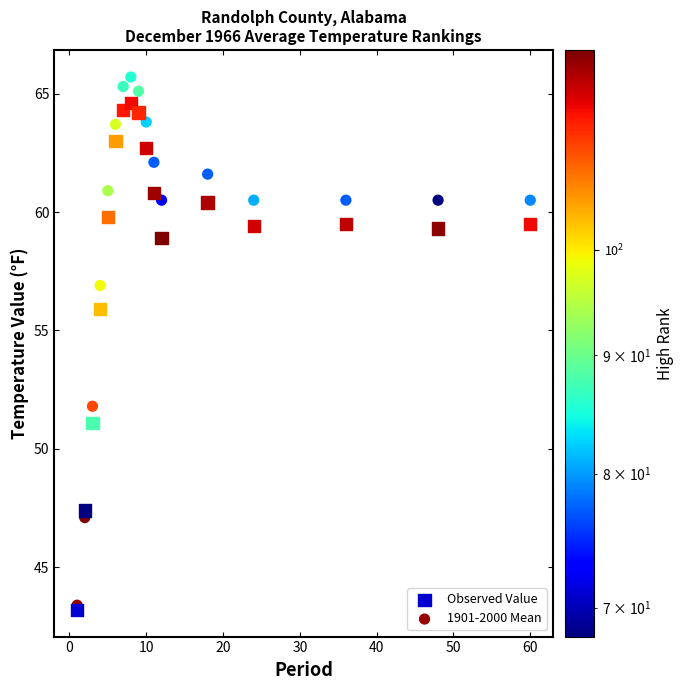

Across all series, what Y value is closest to 54?

55.9